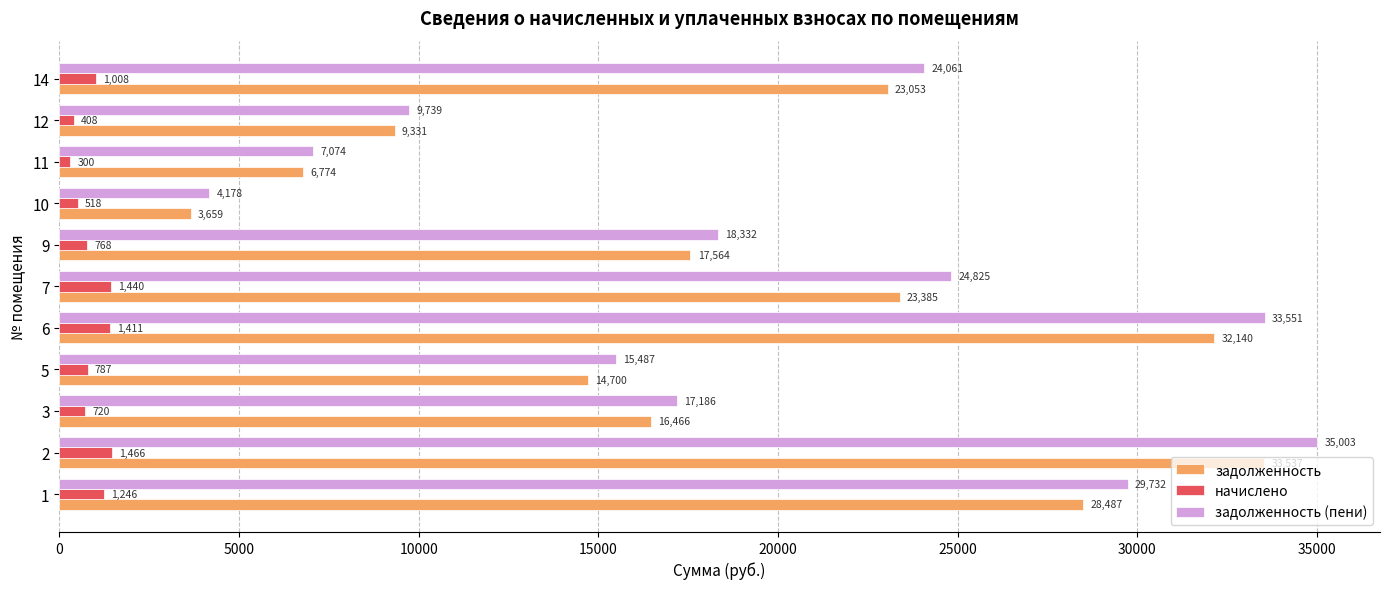

What is the minimum value for начислено?

300.0